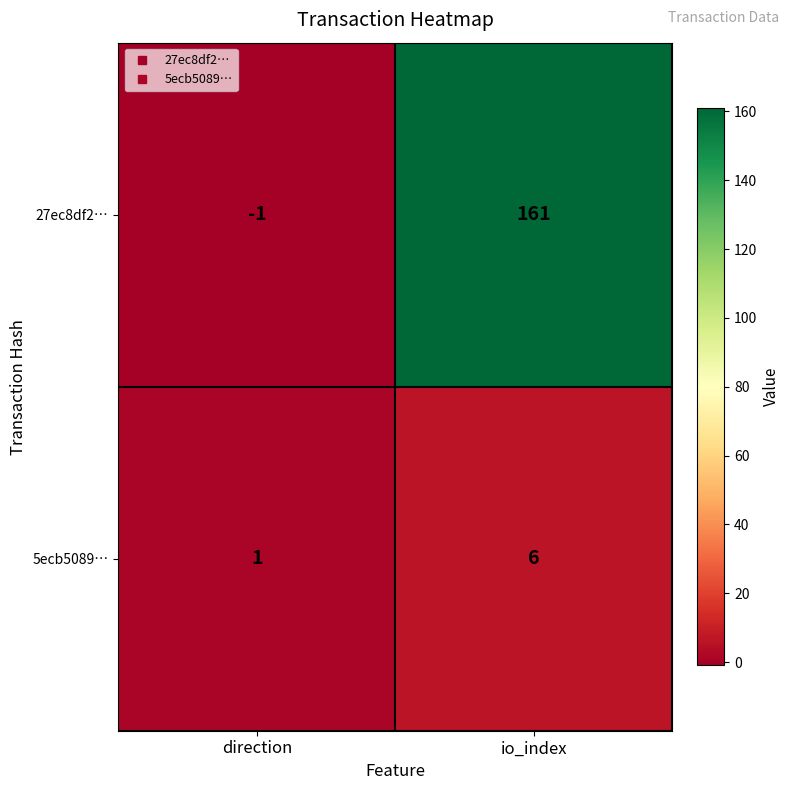

What is the highest value of the 5ecb5089… series?

6